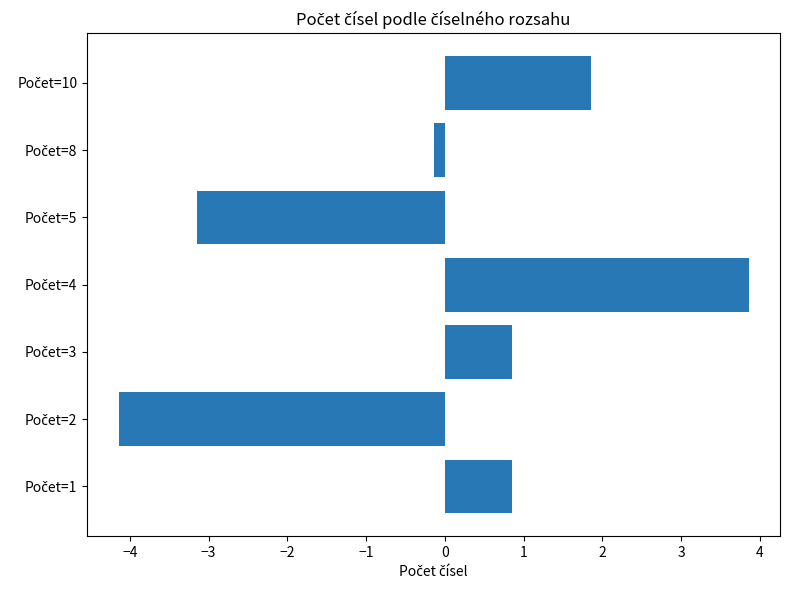

Count the number of categories in the chart.

7